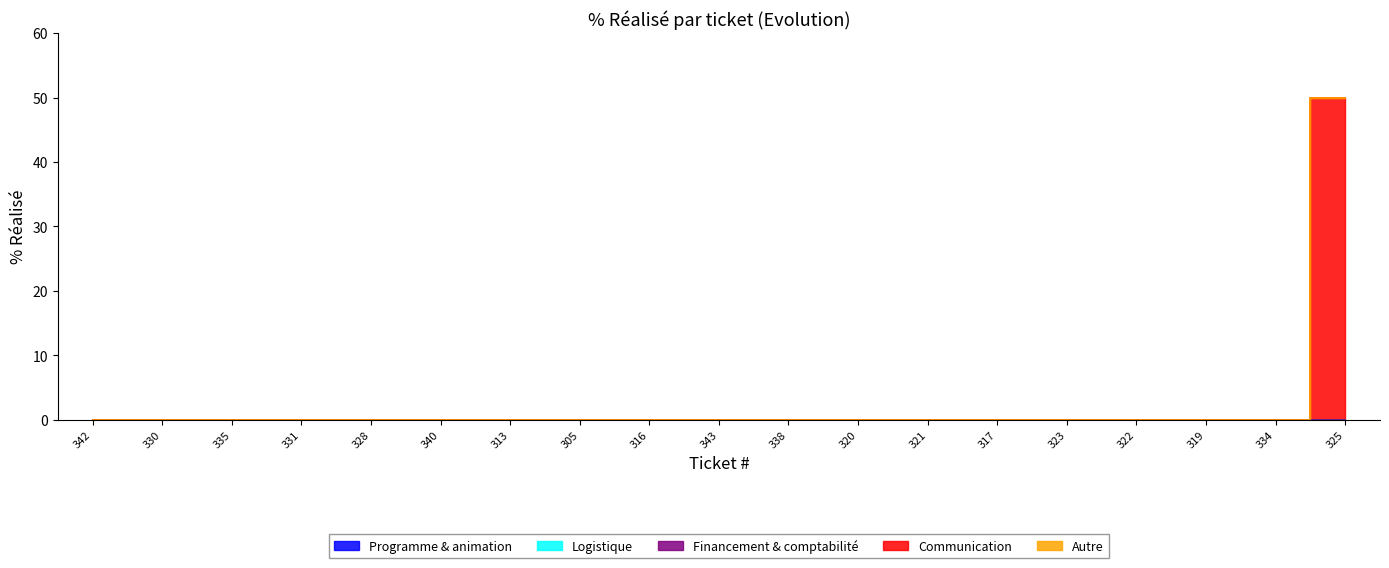

Is this an area chart (filled region under the line)?

No